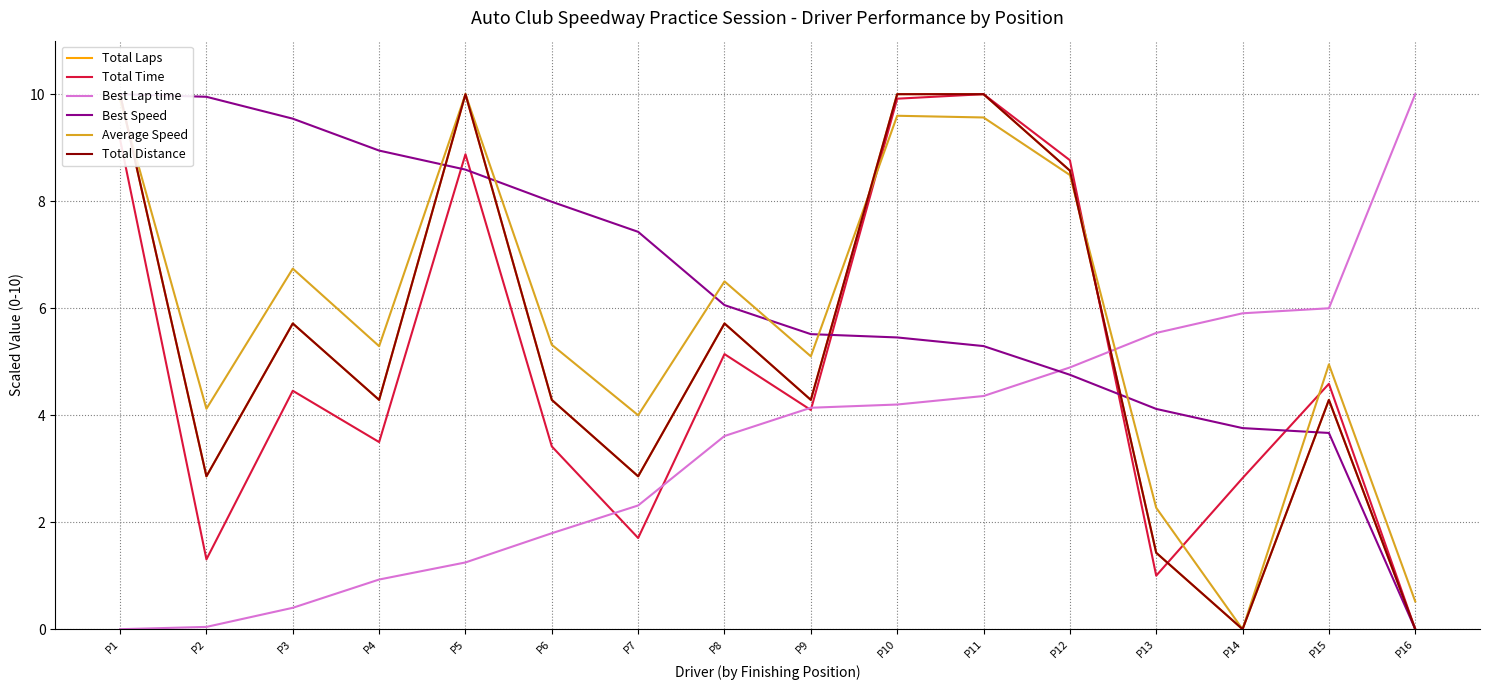

At which category is the sum across all series the highest?

P11